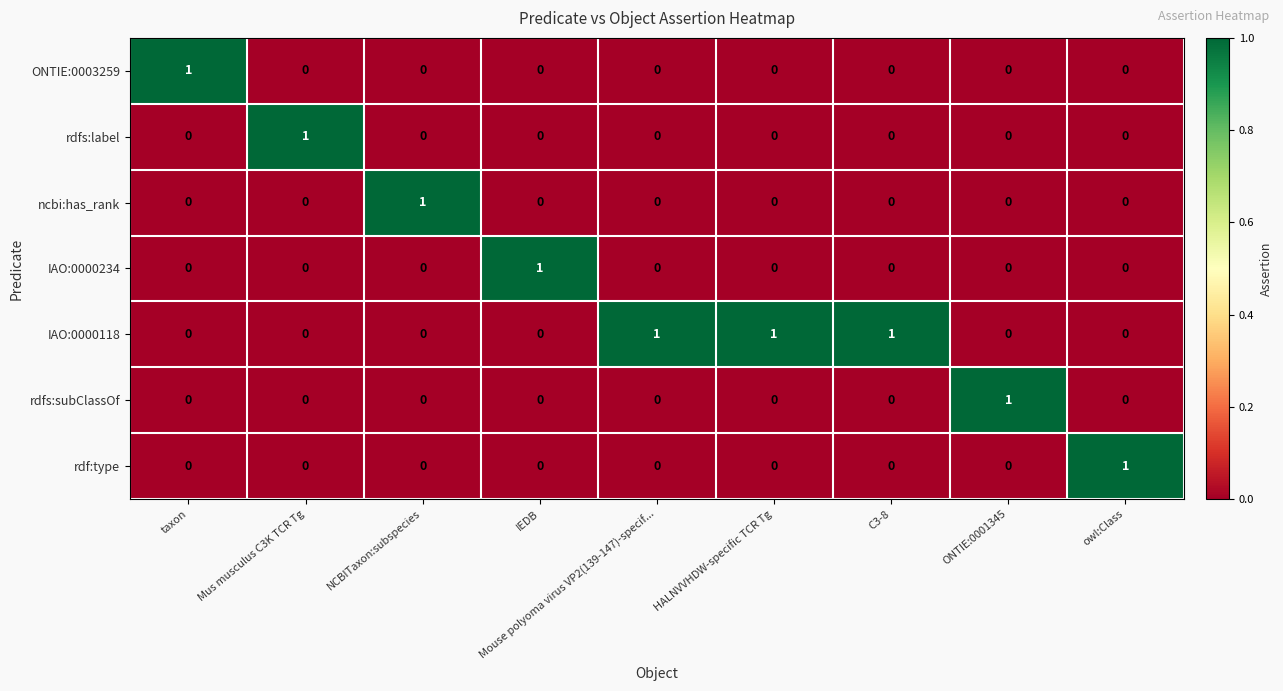

How many ONTIE:0003259 values are between 0 and 1?

9